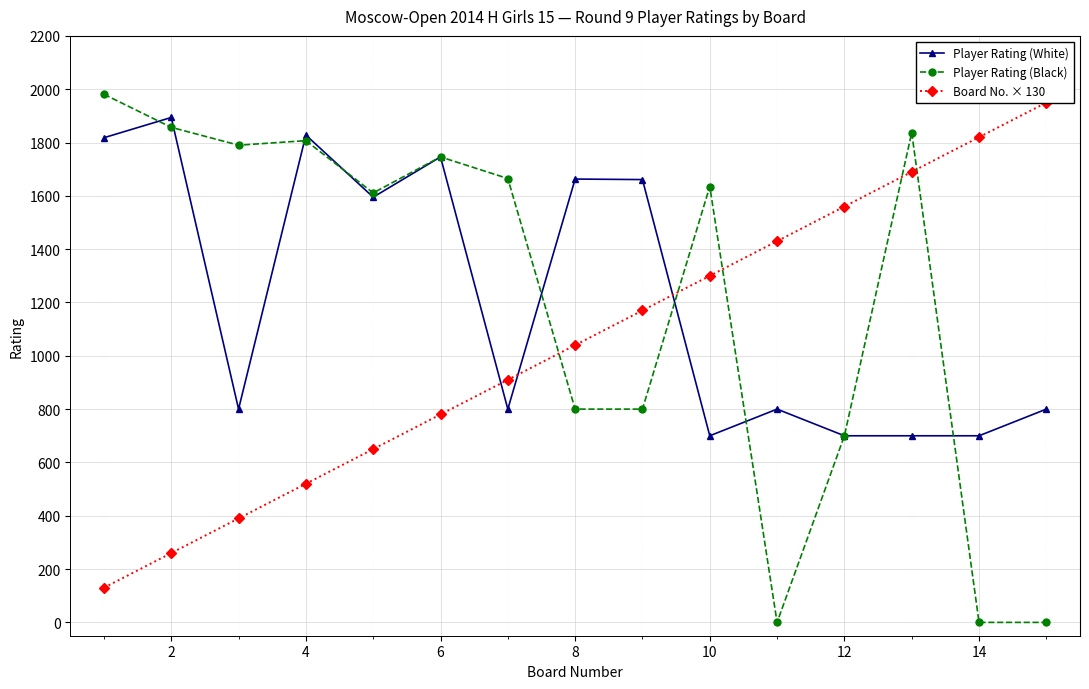

How many distinct data groups are displayed?

3